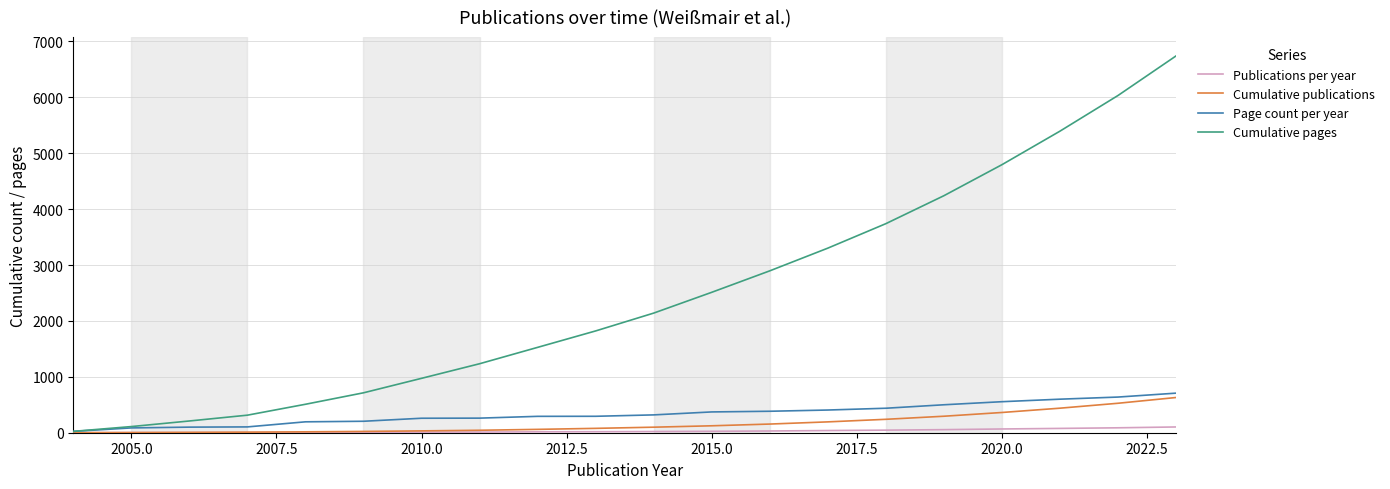

Which series has the largest range (max minus min)?

Cumulative pages